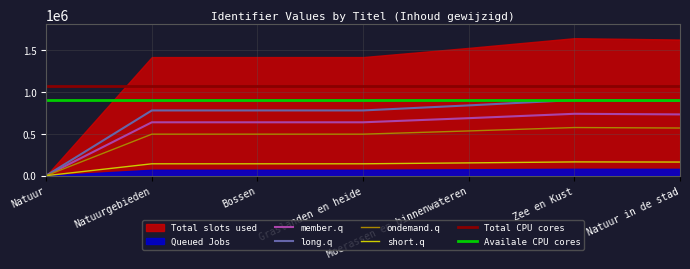

What is the difference between the values at Bossen and Zee en Kust?

101631.6